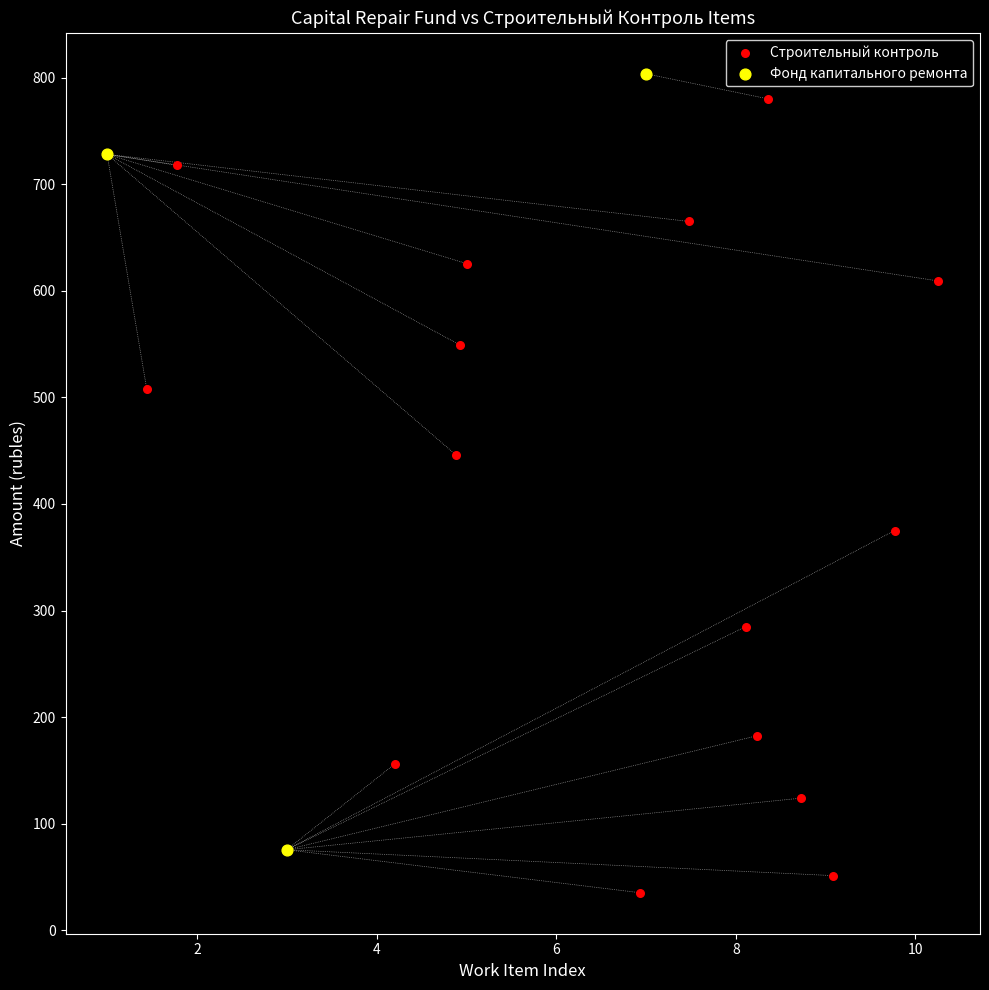

Which series has the largest Y range (max minus min)?

Строительный контроль